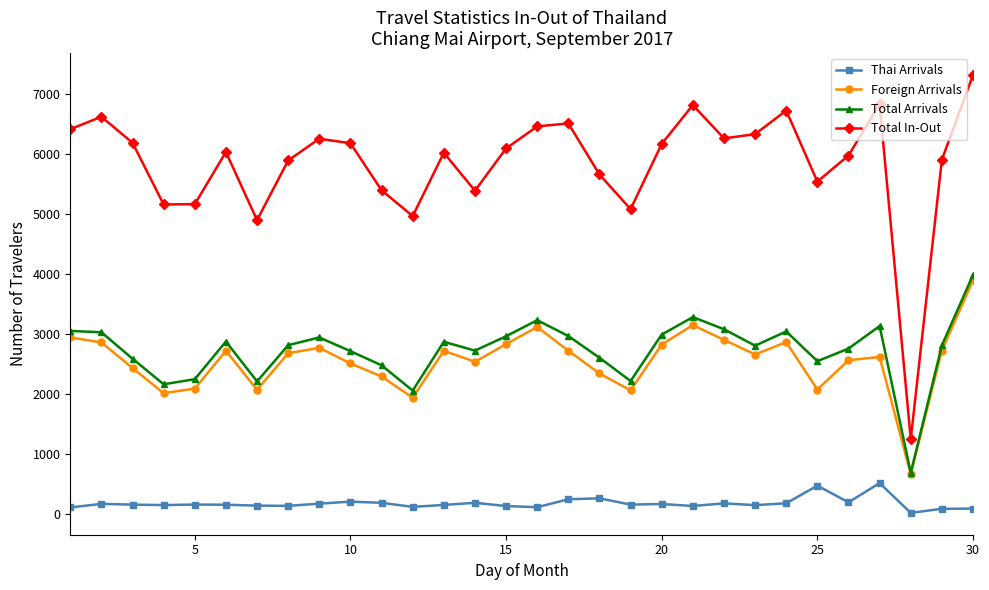

How many interior local valleys does the Total Arrivals series have?

8